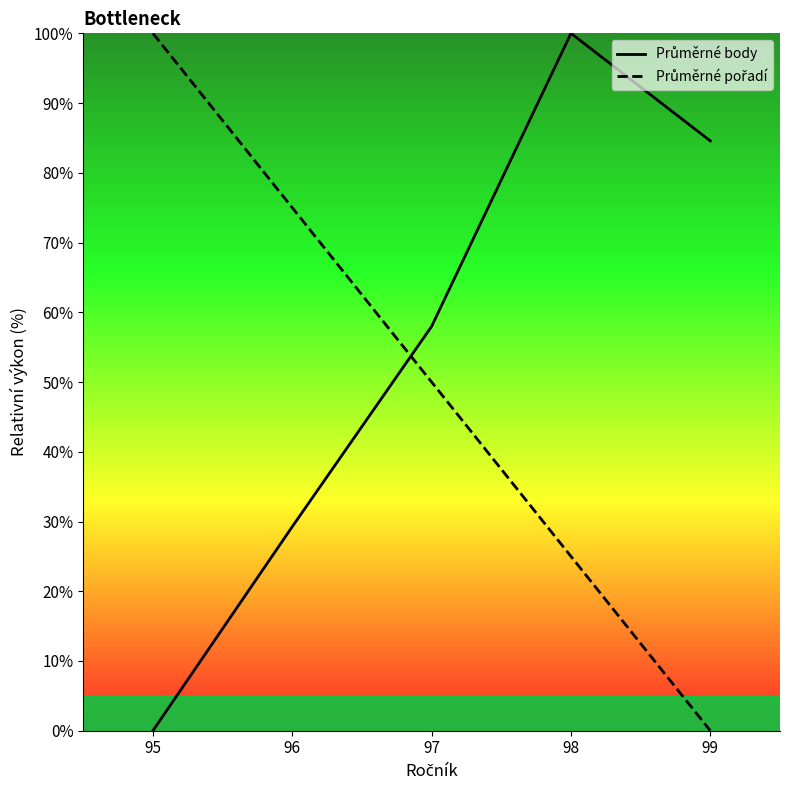

Which label corresponds to the smallest value in the chart?

95